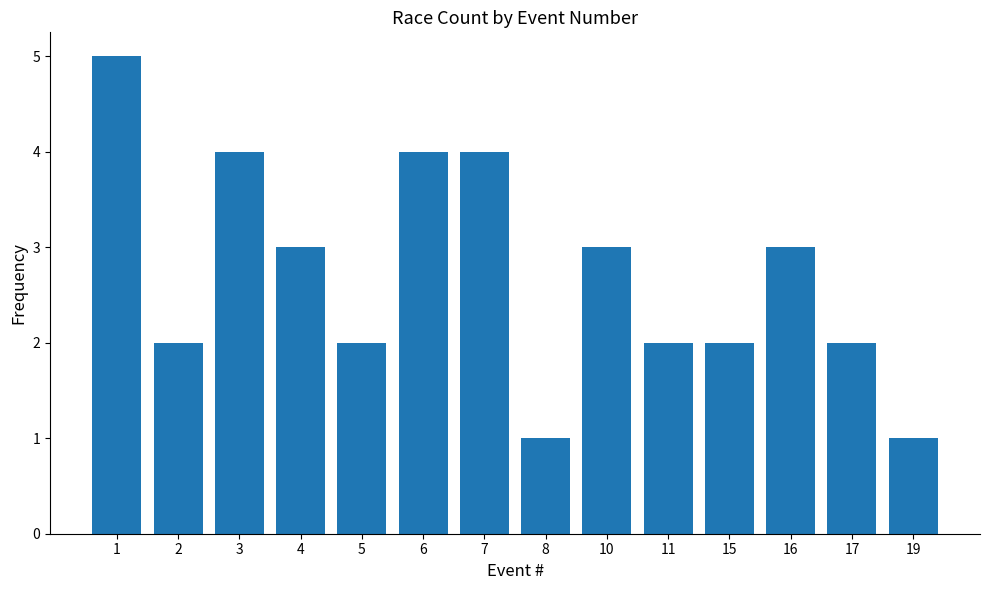

Reading left to right, list all the values displayed in this chart.

1=5	2=2	3=4	4=3	5=2	6=4	7=4	8=1	10=3	11=2	15=2	16=3	17=2	19=1